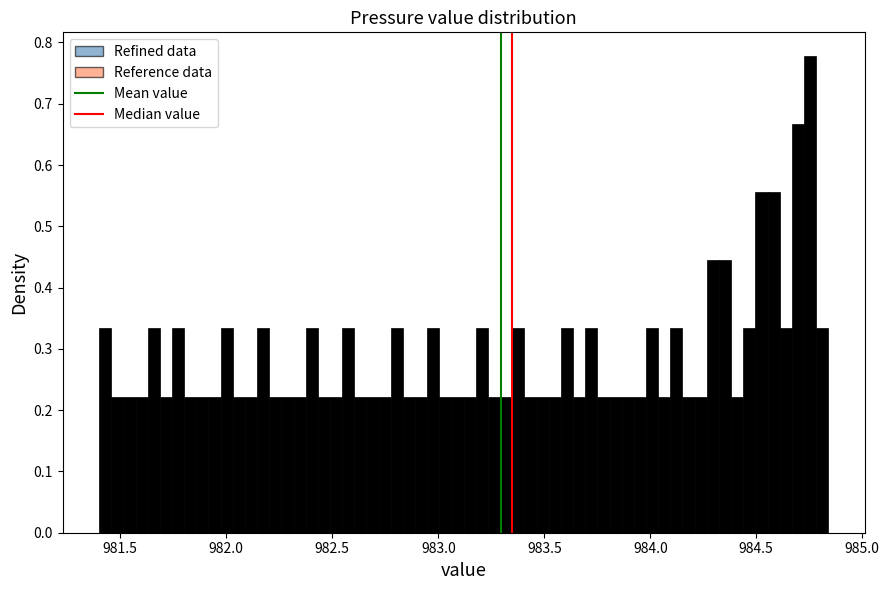

Read against the x-axis, roughly where is the centre of the tallest bar?

984.75